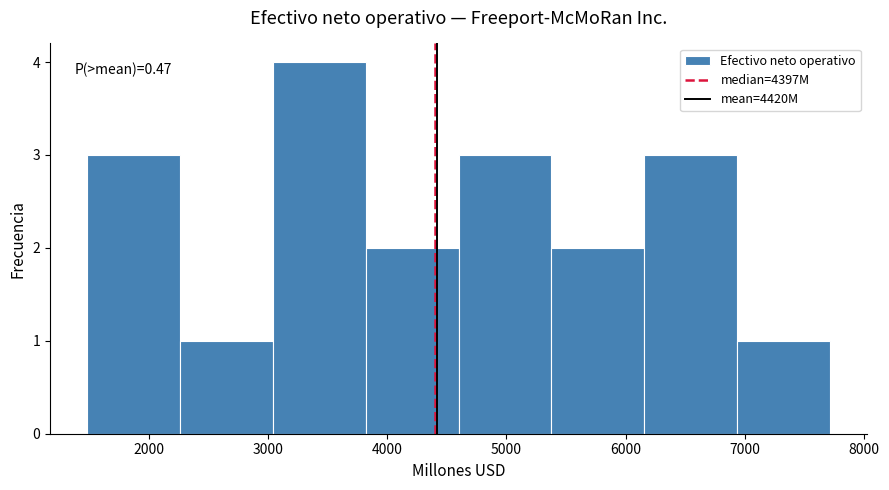

Which range on the x-axis has the tallest bar?

3000 to 3800